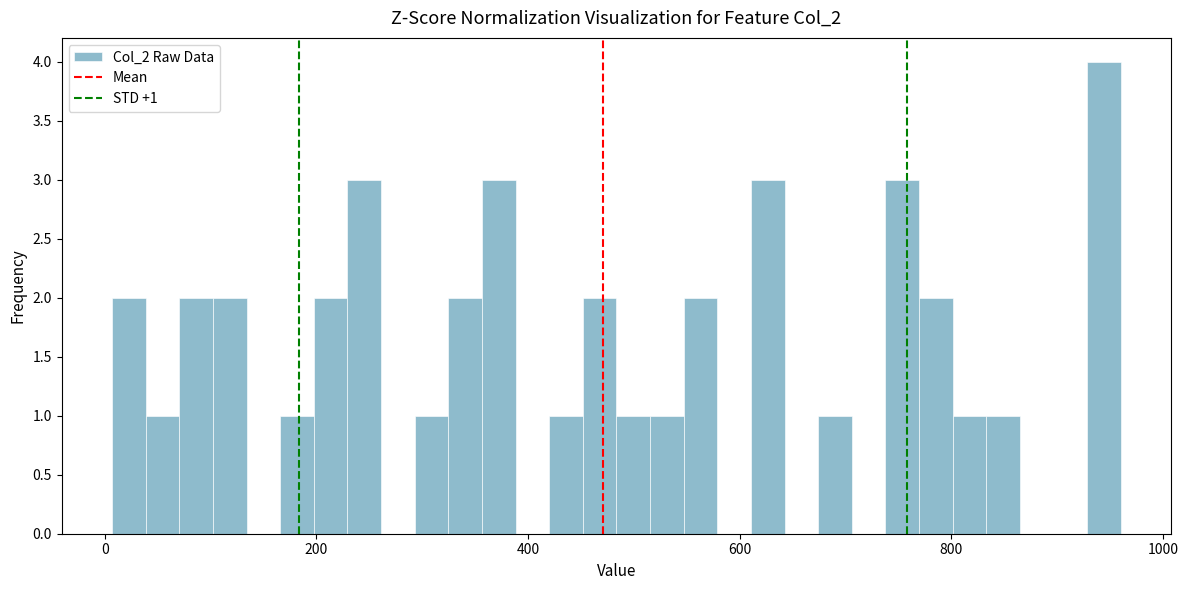

Around what value on the x-axis is the tallest bar? Give the approximate position of its centre, as read against the axis.

940